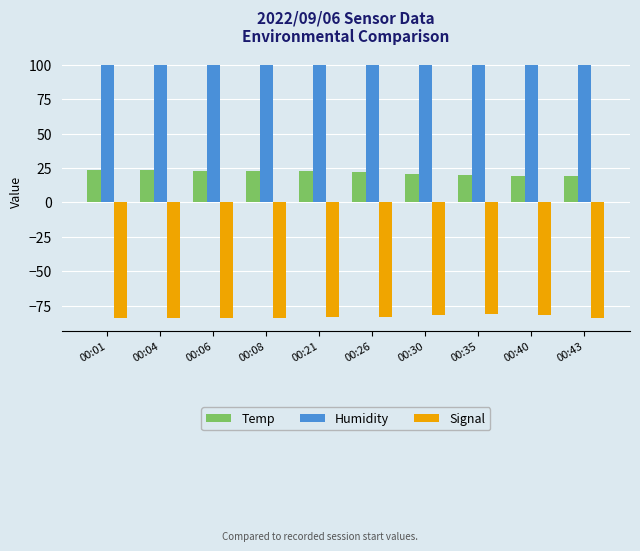

What is the difference between the highest and lowest values at 00:04?

183.9